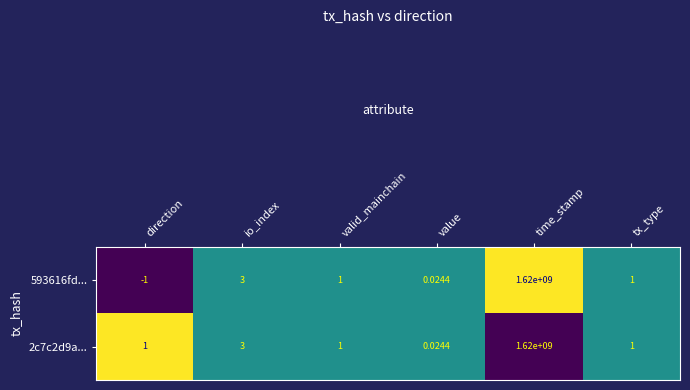

Which category has the lowest value across all series?

direction